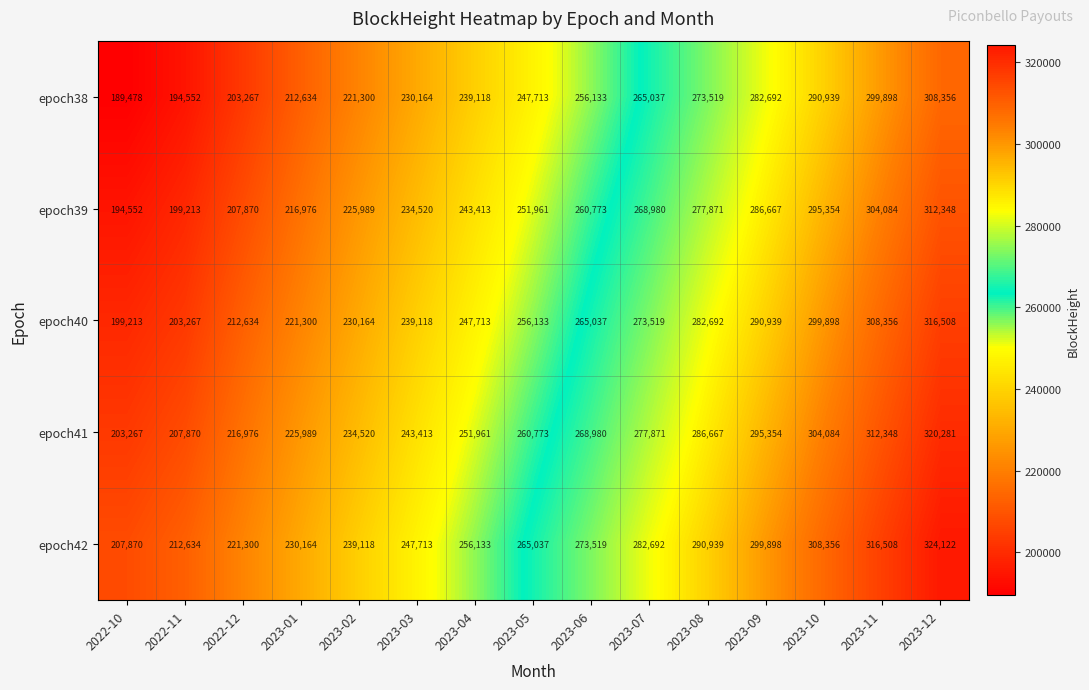

What is the difference between the epoch40 values at 2023-10 and 2023-01?

78598